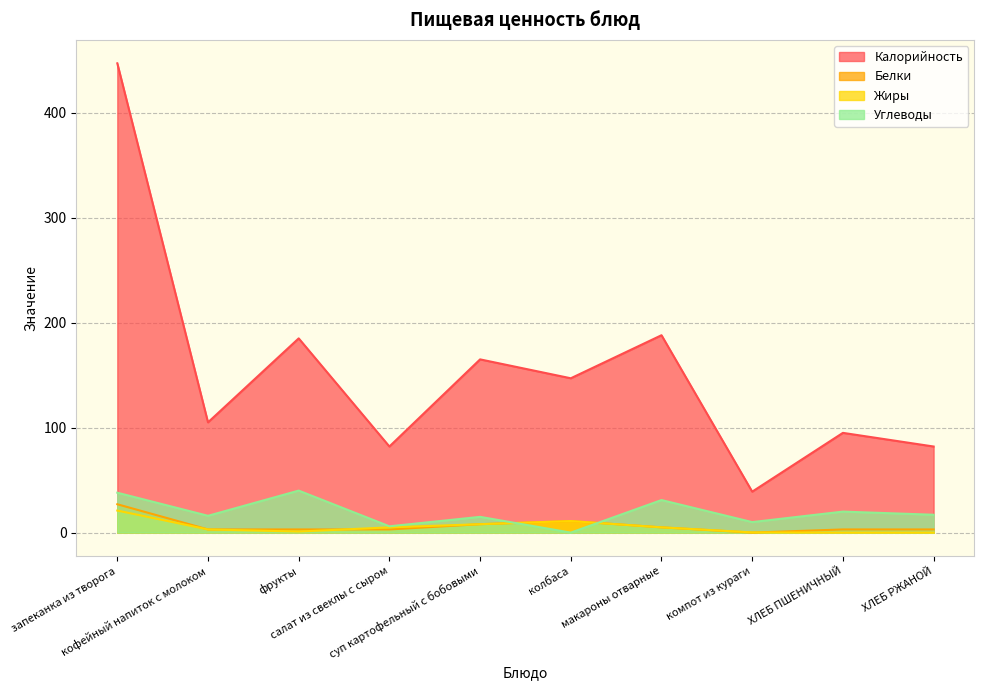

Reading left to right, list all the values displayed in this chart.

Калорийность: 447.0	105.0	185.0	82.0	165.0	147.0	188.0	39.0	95.0	82.0
Белки: 27.0	3.0	3.0	3.0	8.0	11.0	5.0	0.0	3.0	3.0
Жиры: 21.0	3.0	1.0	5.0	8.0	11.0	5.0	0.2	0.0	0.0
Углеводы: 38.0	16.0	40.0	6.0	15.0	0.0	31.0	10.0	20.0	17.0